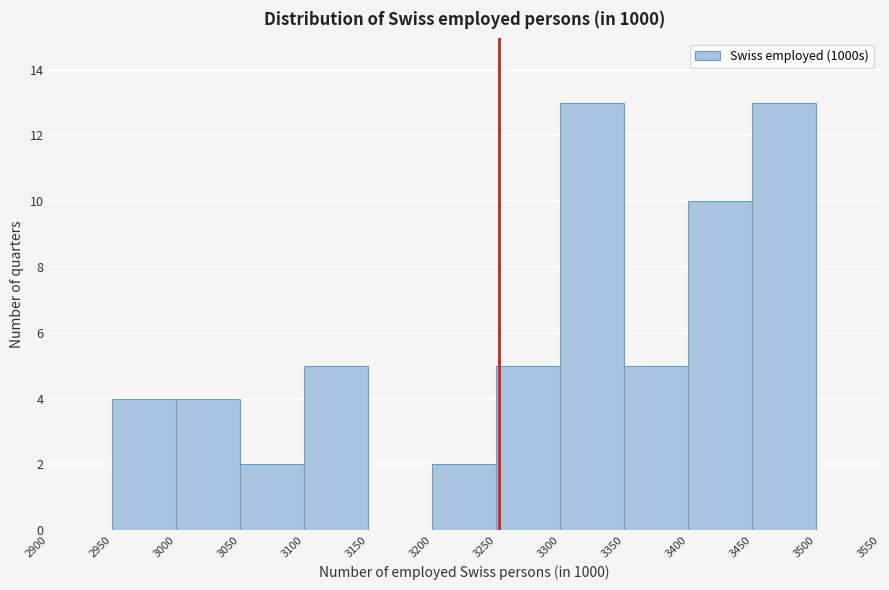

How tall is the bar that spans 3000 to 3050 on the x-axis? The values are not printed on the chart, so give them approximately, as read against the axis.

4